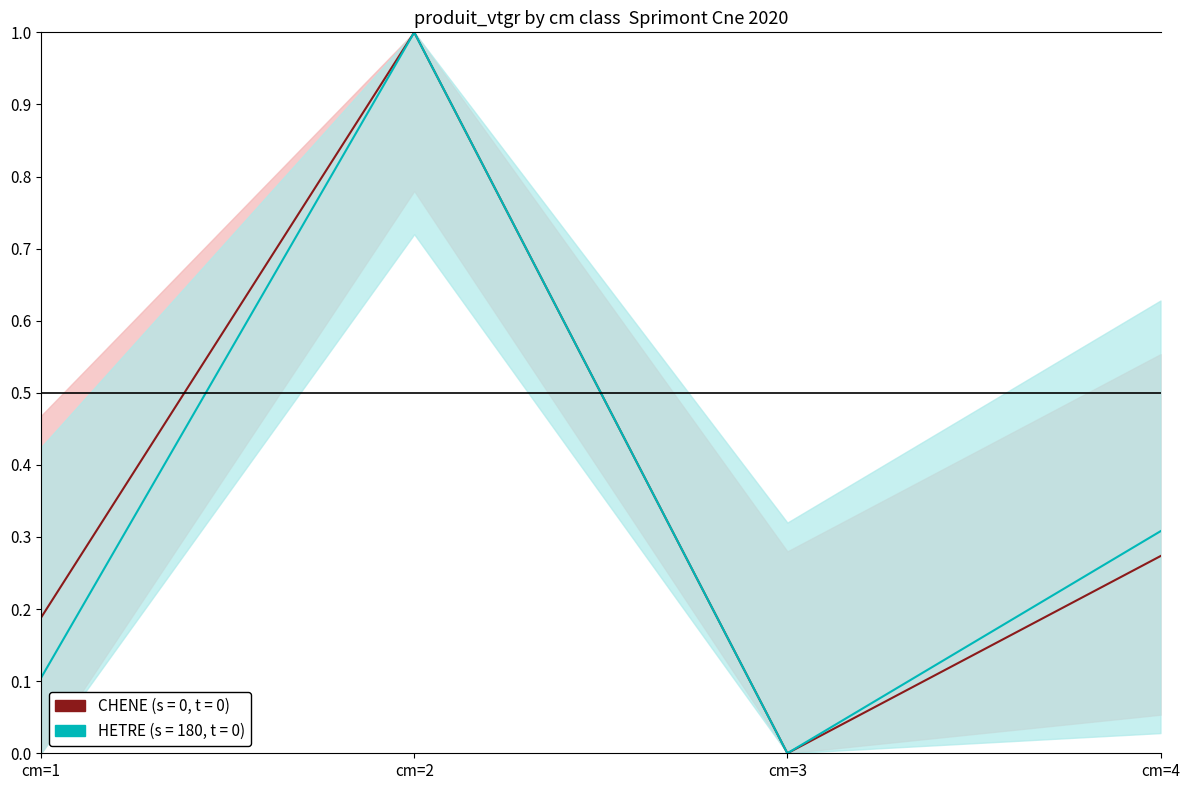

What are all the series names shown in the legend?

CHENE, HETRE